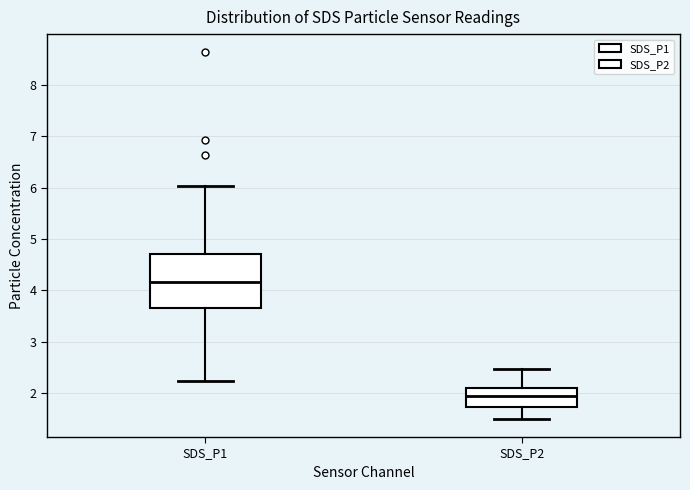

Reading left to right, read every box against the y-axis: the position of its median line, the range the box covers, and the ends of its whiskers. The values are not printed on the chart, so give them approximately, as read against the axis.

SDS_P1: median 4.2, box 3.7 to 4.7, whiskers 2.2 to 6.0
SDS_P2: median 2.0, box 1.7 to 2.1, whiskers 1.5 to 2.5